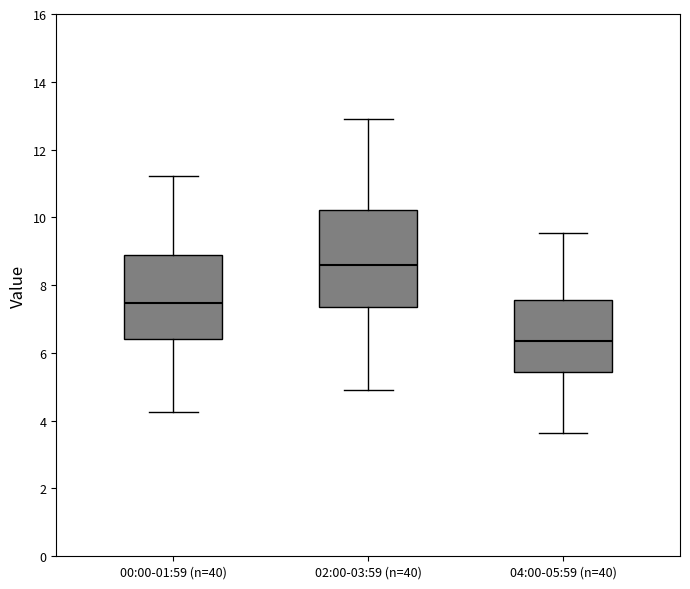

Reading left to right, transcribe this box plot: for each box, give where its median line is, the range the box spans, and where its two whiskers end, as read against the y-axis. The values are not printed on the chart, so give them approximately, as read against the axis.

00:00-01:59 (n=40): median 7.4, box 6.4 to 8.8, whiskers 4.2 to 11.2
02:00-03:59 (n=40): median 8.6, box 7.4 to 10.2, whiskers 5.0 to 13.0
04:00-05:59 (n=40): median 6.4, box 5.4 to 7.6, whiskers 3.6 to 9.6